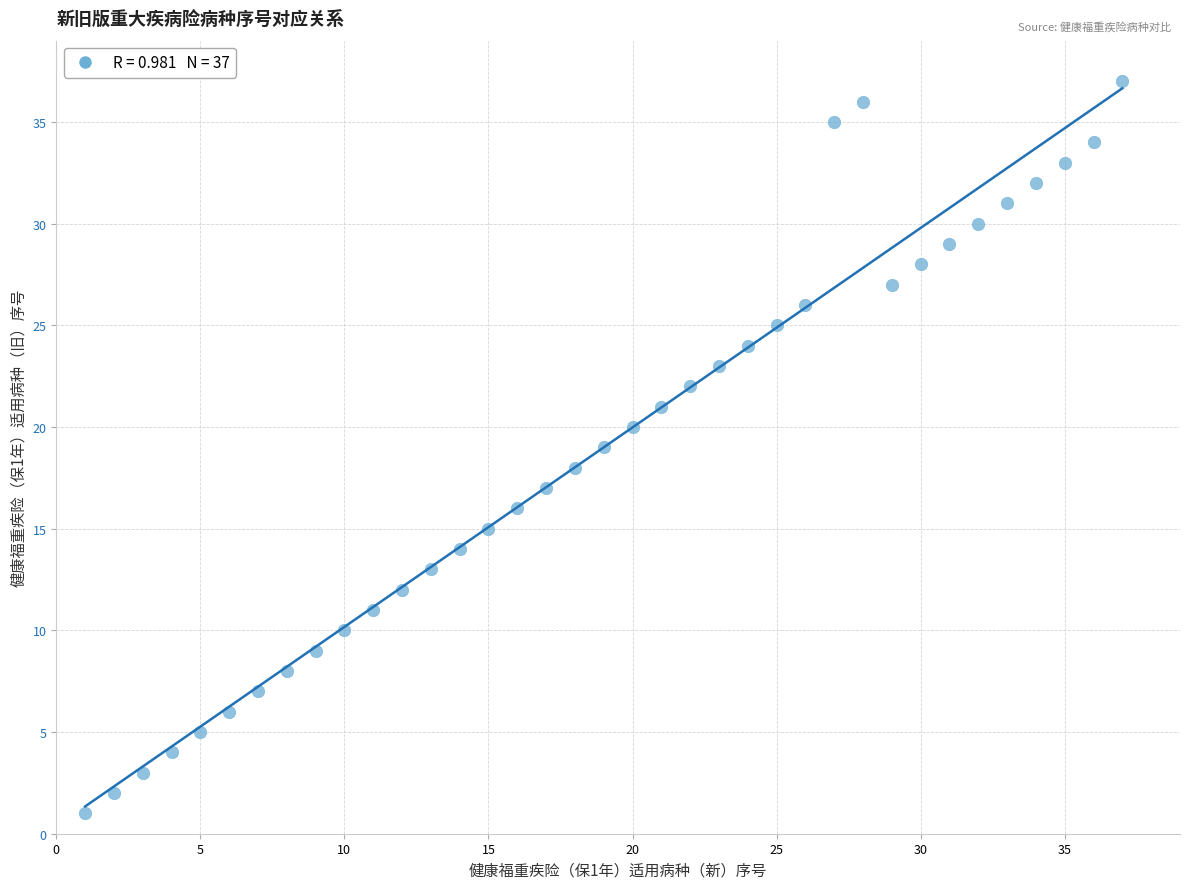

What is the range of Y values (max minus min)?

36